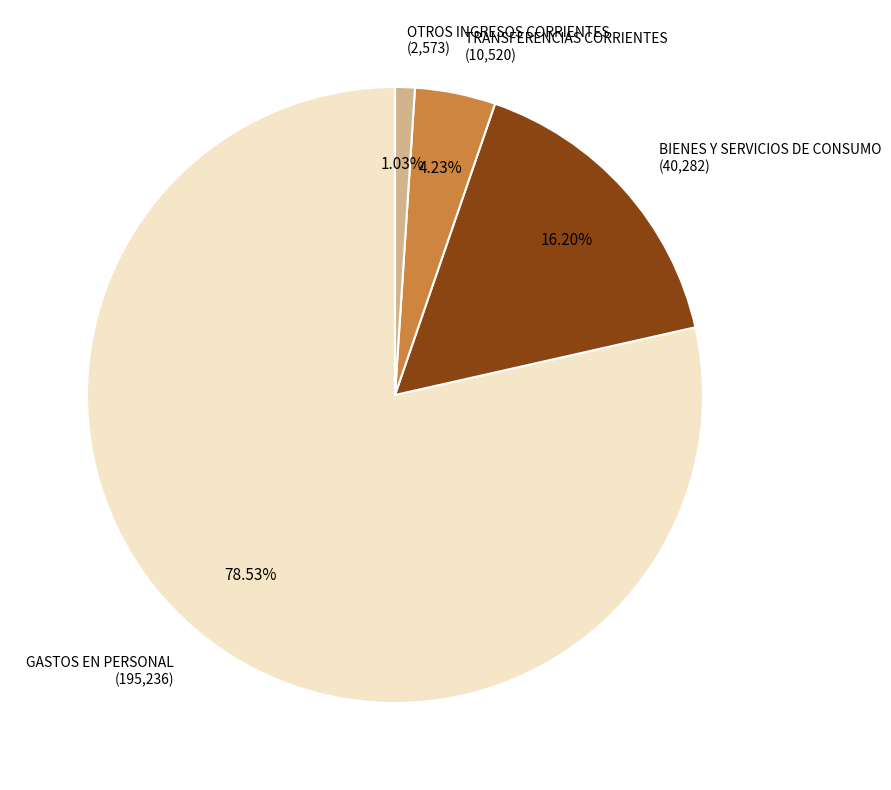

How many segments does this pie chart have?

4